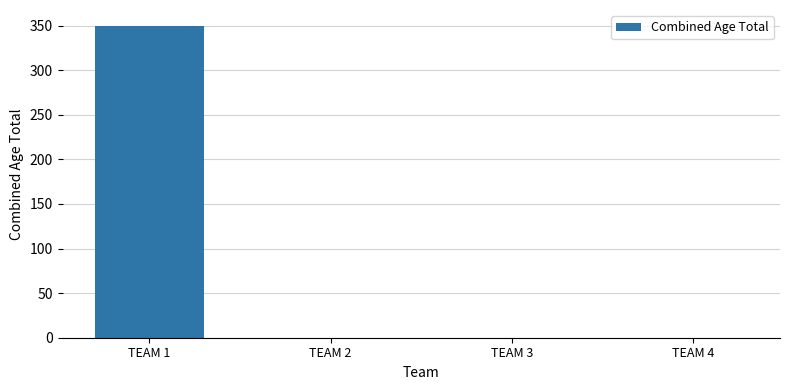

The value at TEAM 3 is 0. True or false?

True